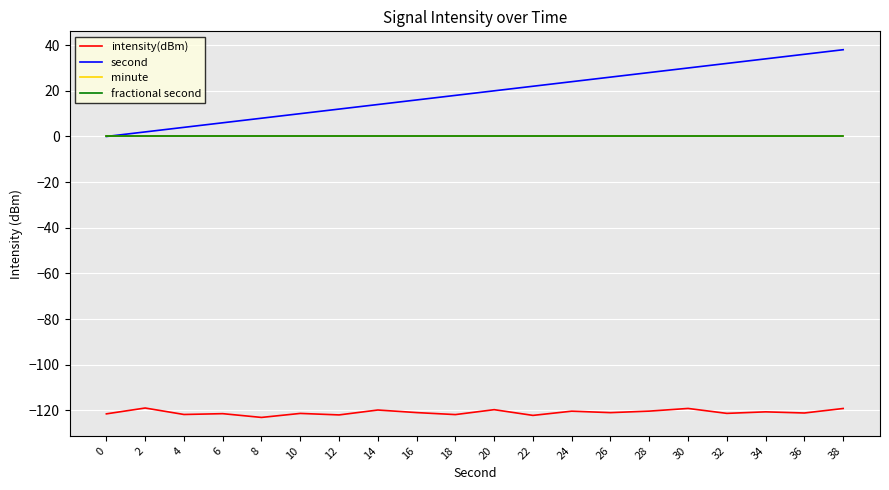

How many interior local valleys does the intensity(dBm) series have?

8